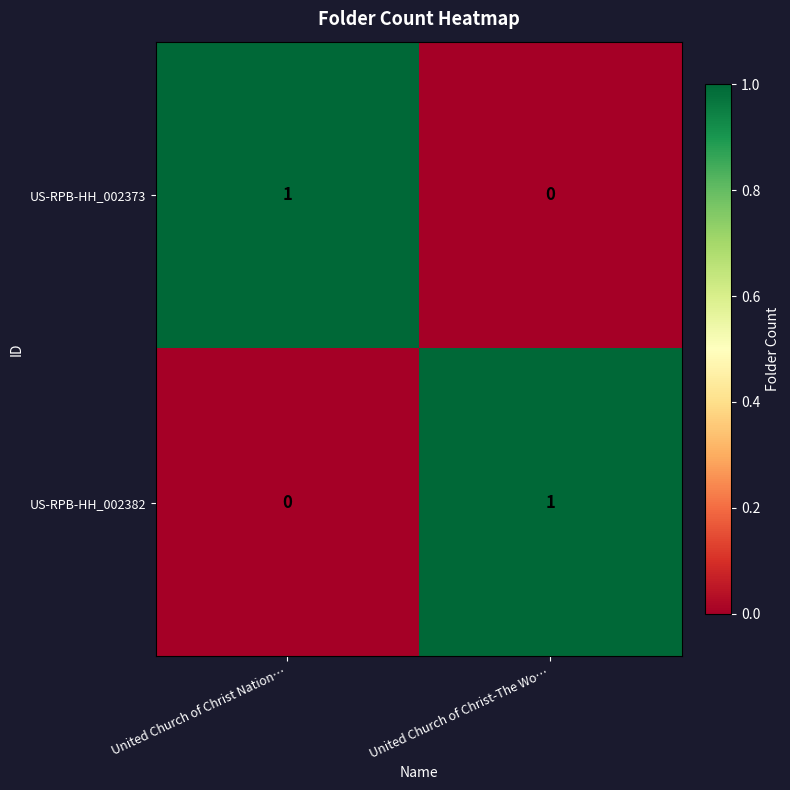

True or false: US-RPB-HH_002373 has a value of 0 at United Church of Christ Nation….

False